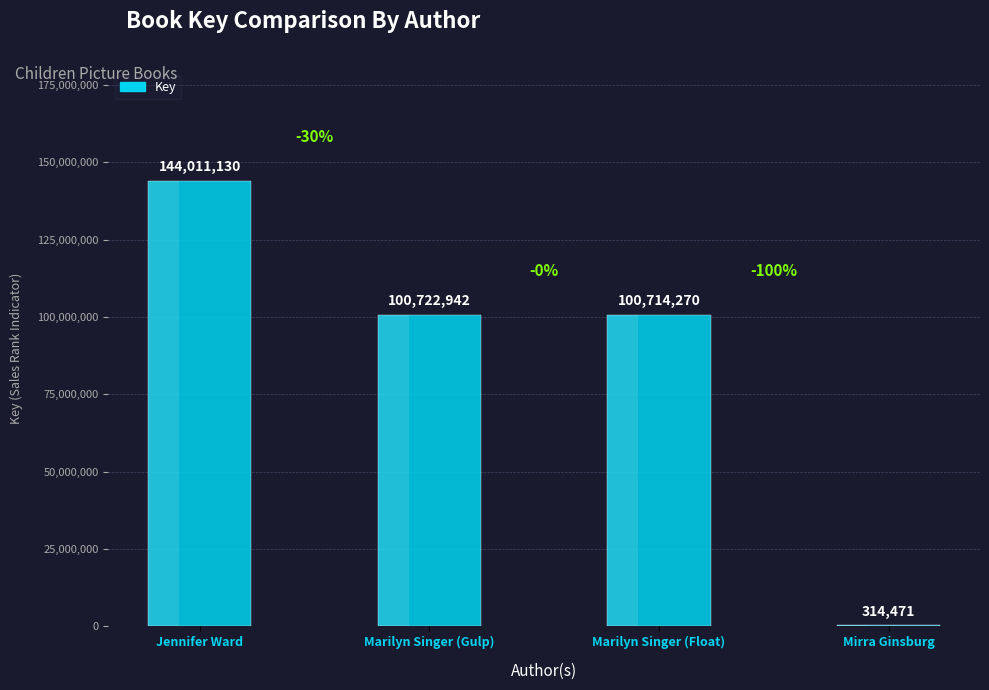

Which has a higher value, Mirra Ginsburg or Jennifer Ward?

Jennifer Ward